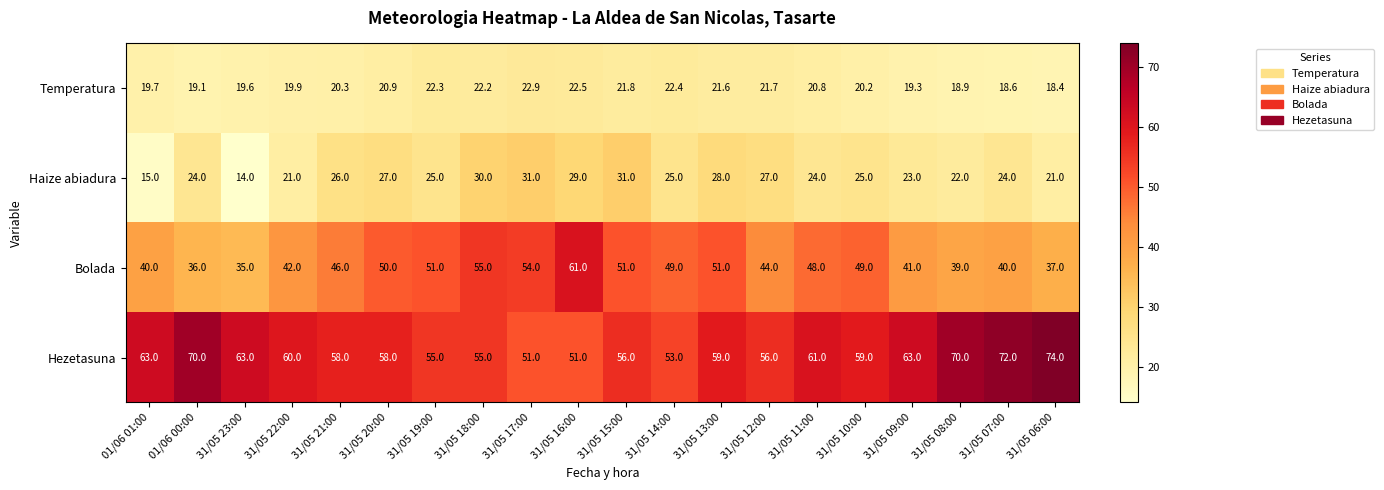

What is the spread (max minus min) of values at 31/05 10:00?

38.8